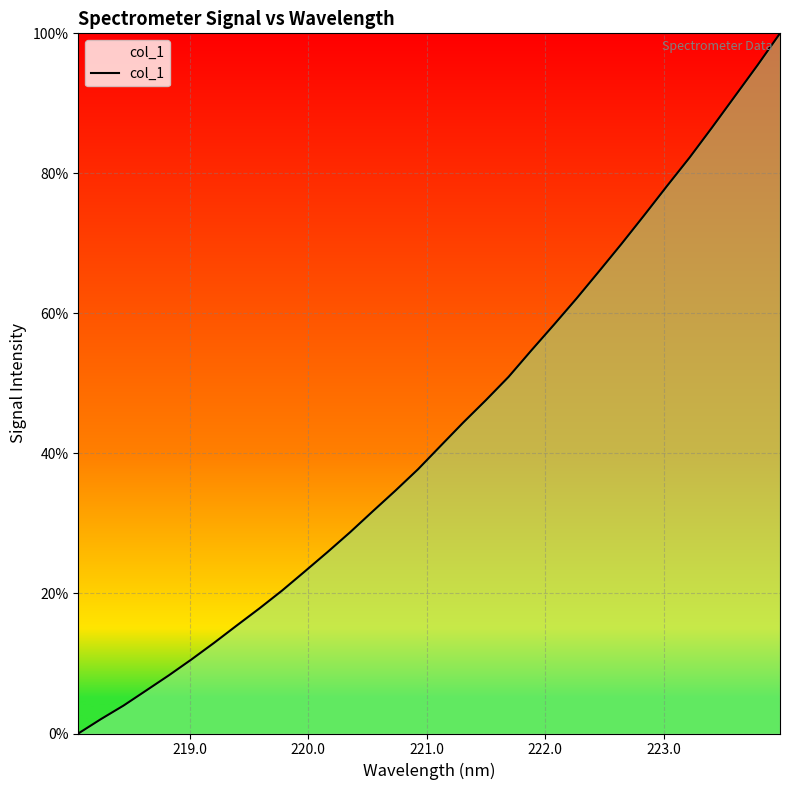

What is the maximum value shown in the chart?

100.0